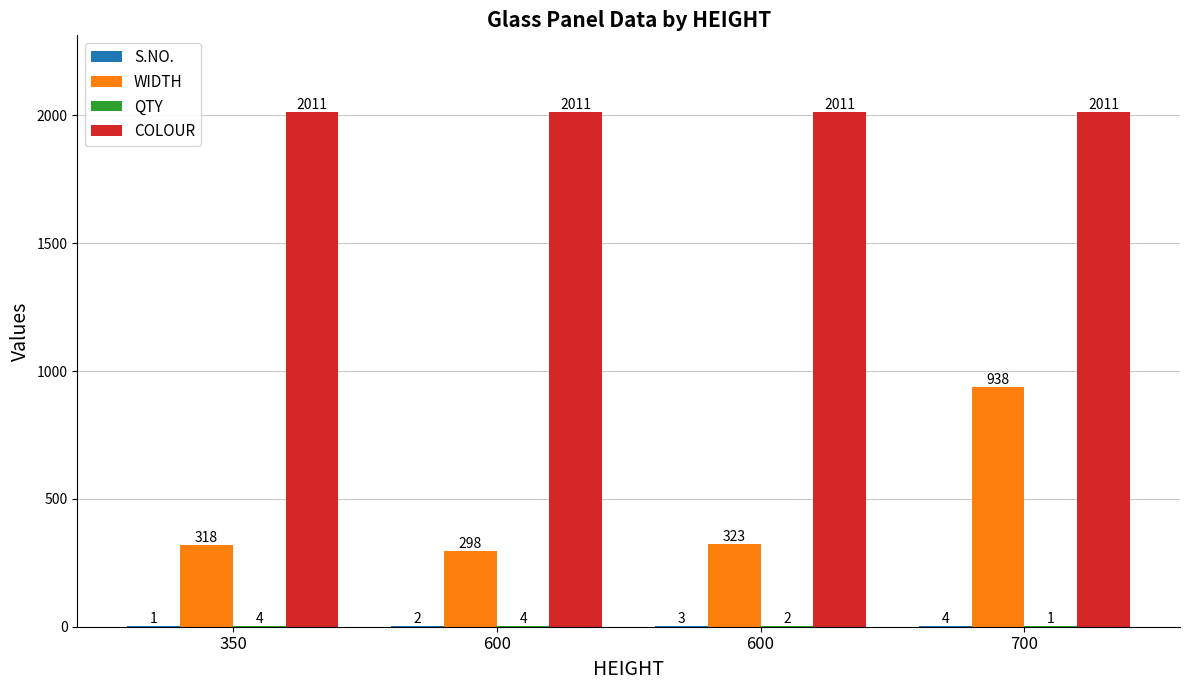

How many distinct data groups are displayed?

4